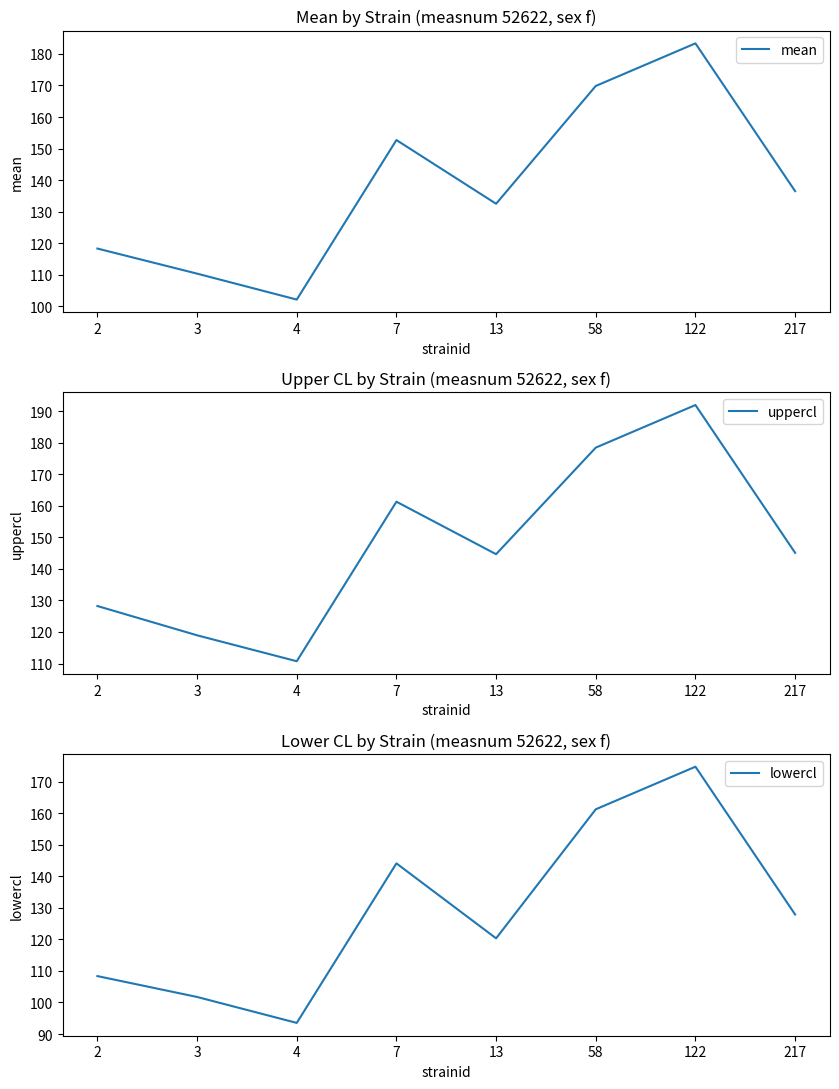

Reading left to right, extract all data points from this chart.

mean: 118.3	110.3	102.1	152.7	132.5	169.8	183.3	136.5
uppercl: 128.2	119.0	110.7	161.3	144.7	178.5	192.0	145.1
lowercl: 108.4	101.7	93.5	144.1	120.3	161.2	174.7	127.9